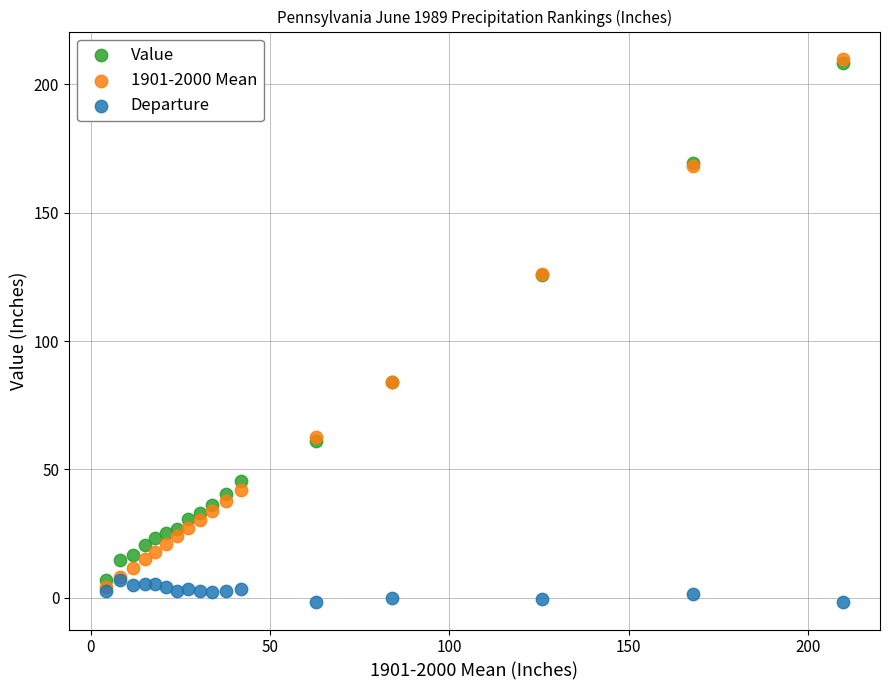

What are all the series names shown in the legend?

Value, 1901-2000 Mean, Departure